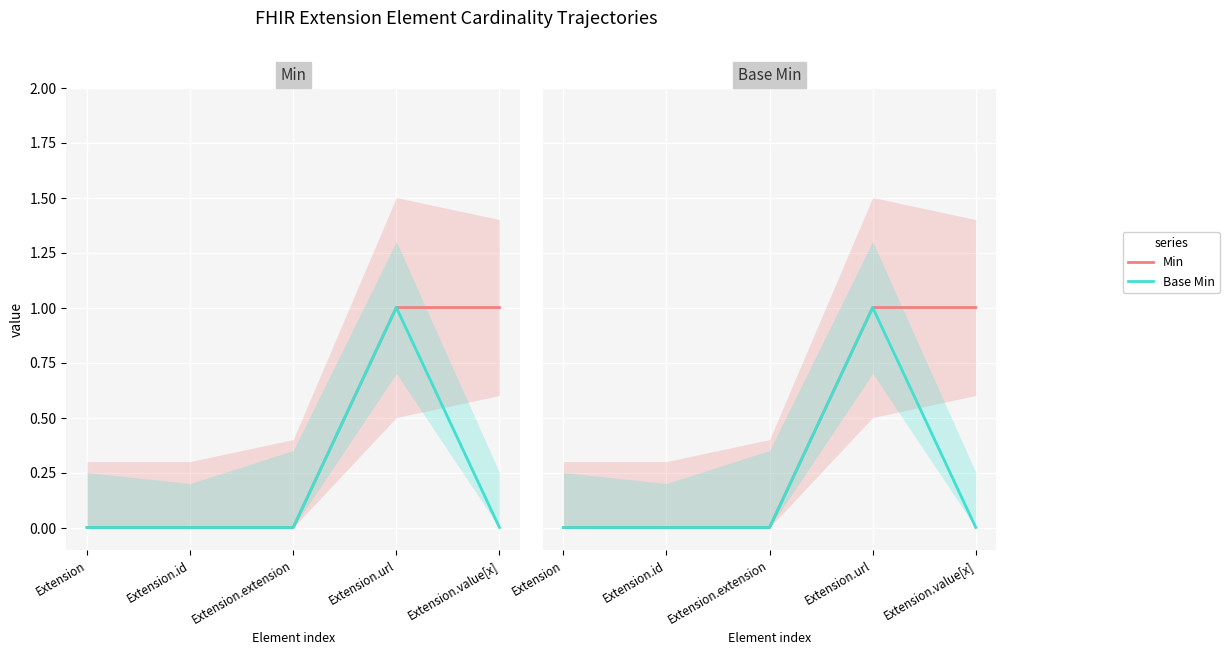

At which category is the sum across all series the highest?

Extension.url